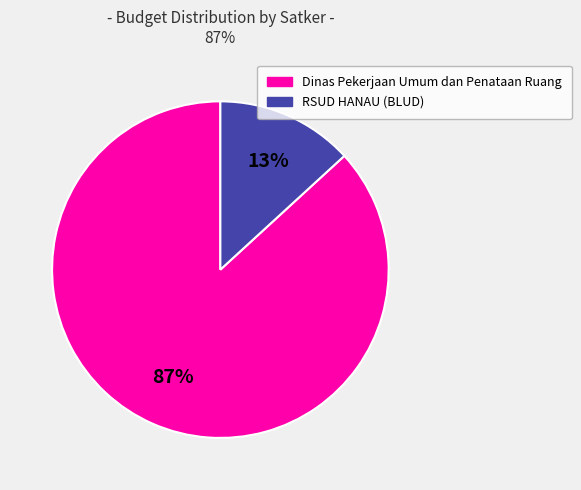

To the nearest percent, what is the difference between the largest and smallest slice percentages?

74%